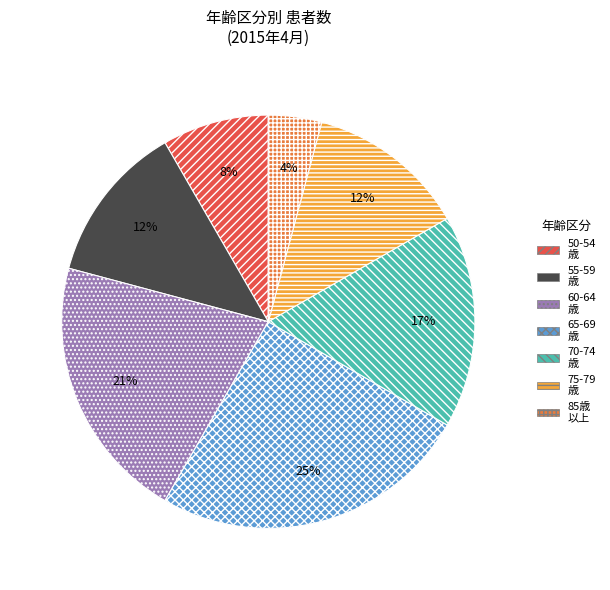

How many segments does this pie chart have?

7